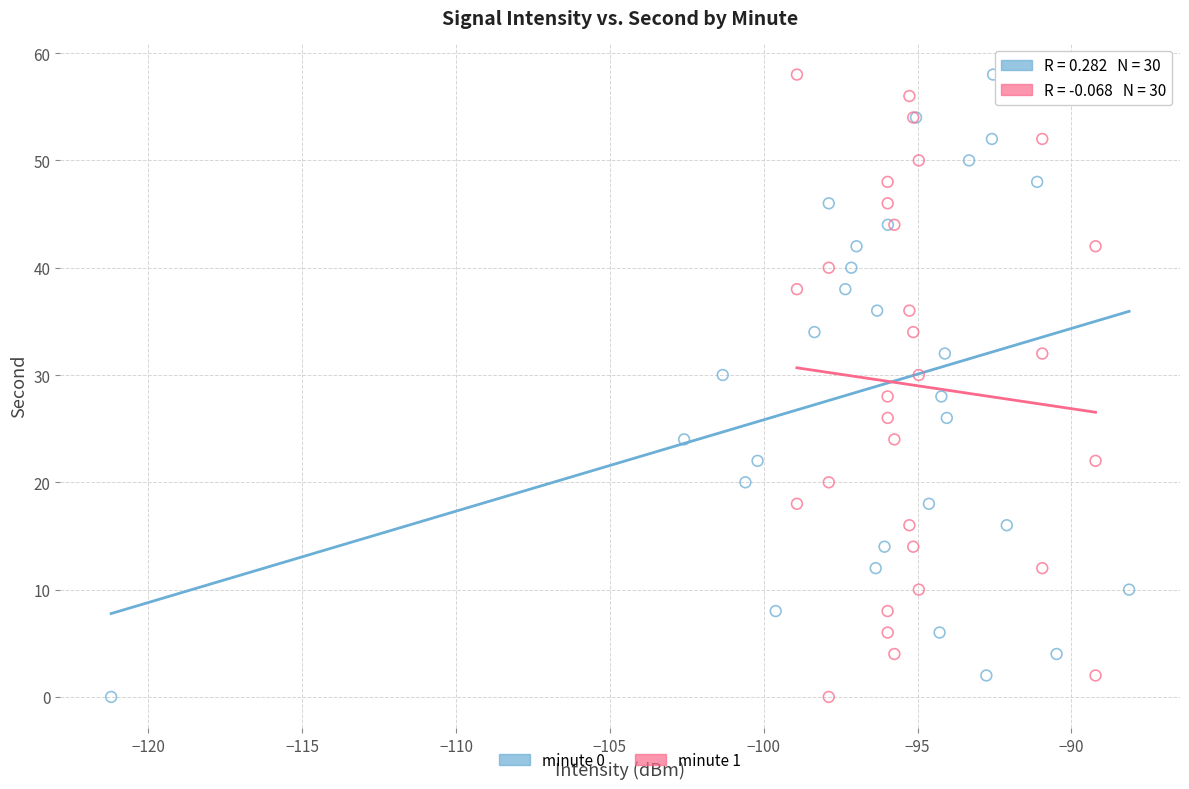

What are all the series names shown in the legend?

minute 0, minute 1